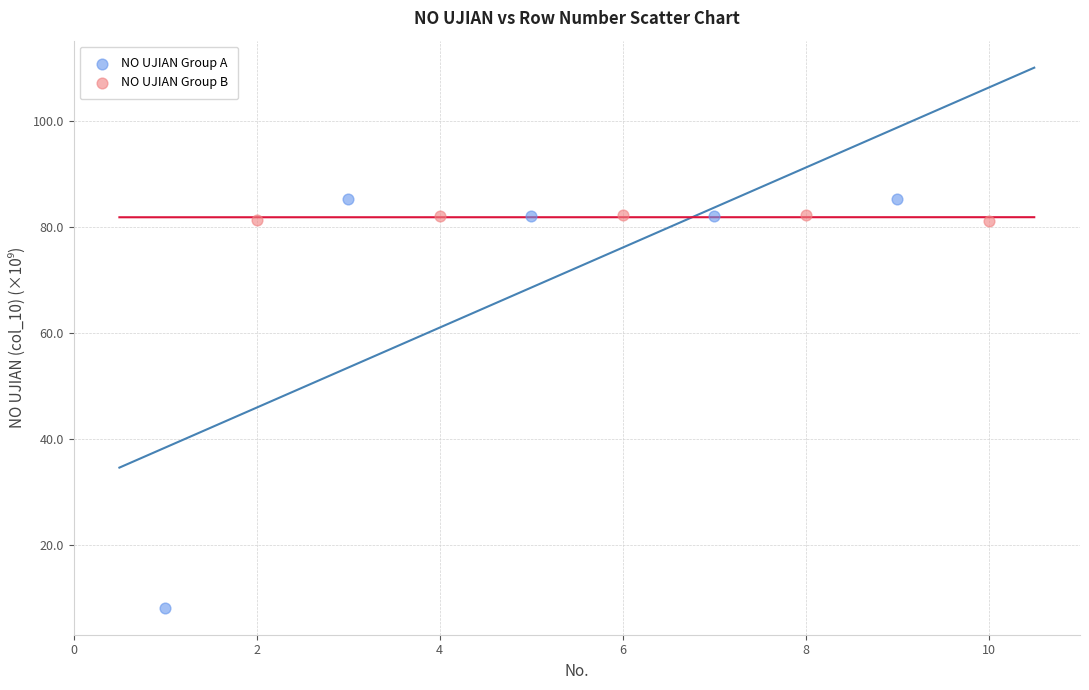

Which series reaches the maximum Y coordinate?

NO UJIAN Group A